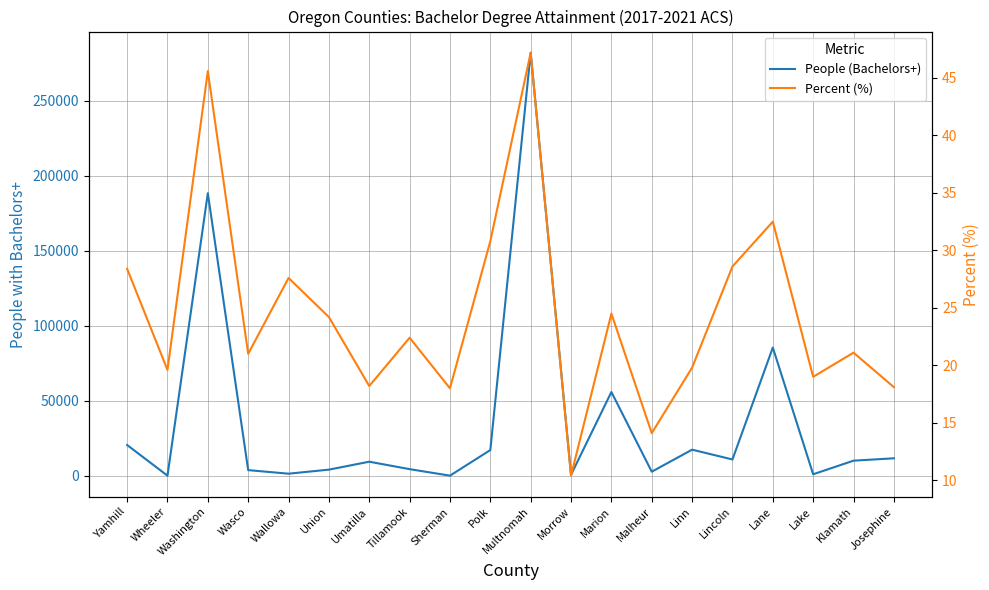

Reading left to right, extract all data points from this chart.

People (Bachelors+): Yamhill=20632.0	Wheeler=223.0	Washington=188259.0	Wasco=3912.0	Wallowa=1538.0	Union=4232.0	Umatilla=9513.0	Tillamook=4559.0	Sherman=231.0	Polk=17269.0	Multnomah=281836.0	Morrow=792.0	Marion=55923.0	Malheur=2864.0	Linn=17529.0	Lincoln=11003.0	Lane=85523.0	Lake=1154.0	Klamath=10204.0	Josephine=11783.0
Percent (%): Yamhill=28.4	Wheeler=19.6	Washington=45.6	Wasco=21.0	Wallowa=27.6	Union=24.2	Umatilla=18.2	Tillamook=22.4	Sherman=18.0	Polk=30.8	Multnomah=47.2	Morrow=10.4	Marion=24.5	Malheur=14.1	Linn=19.8	Lincoln=28.6	Lane=32.5	Lake=19.0	Klamath=21.1	Josephine=18.1